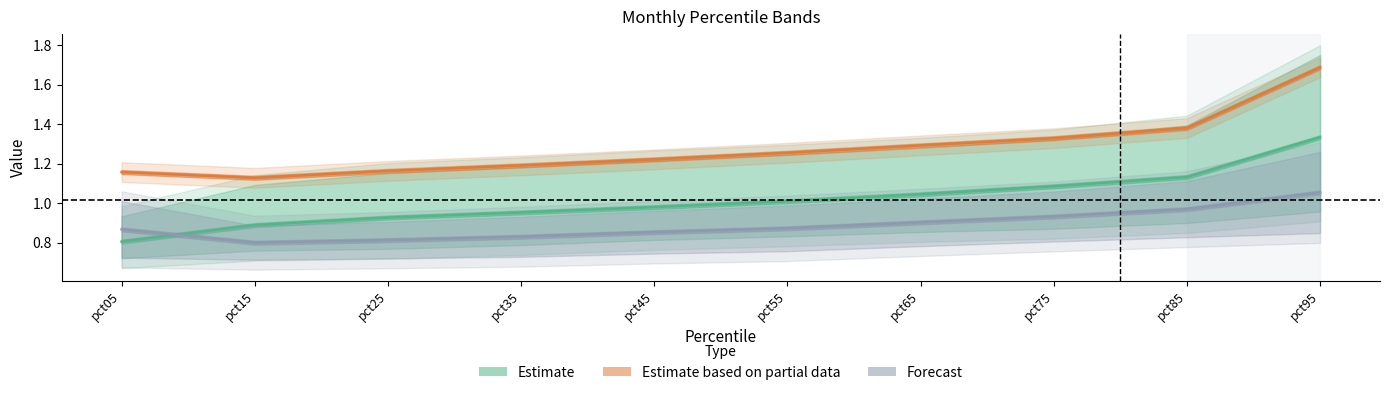

What are all the series names shown in the legend?

Estimate, Estimate based on partial data, Forecast